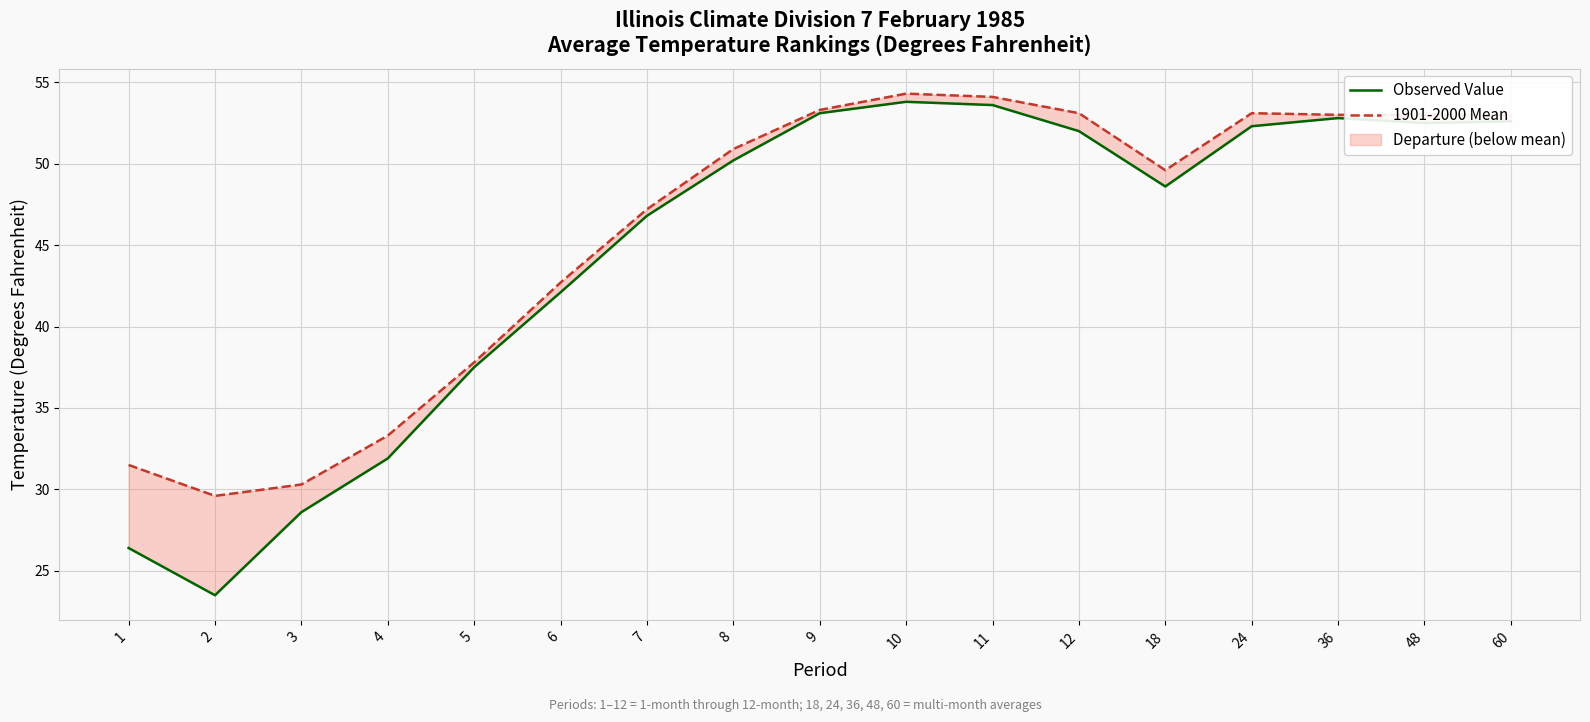

How many interior local valleys does the 1901-2000 Mean series have?

2